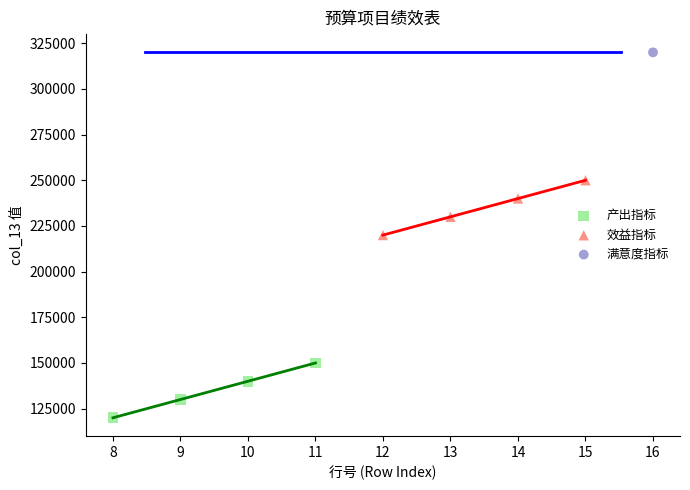

Which series contains the lowest Y value?

产出指标